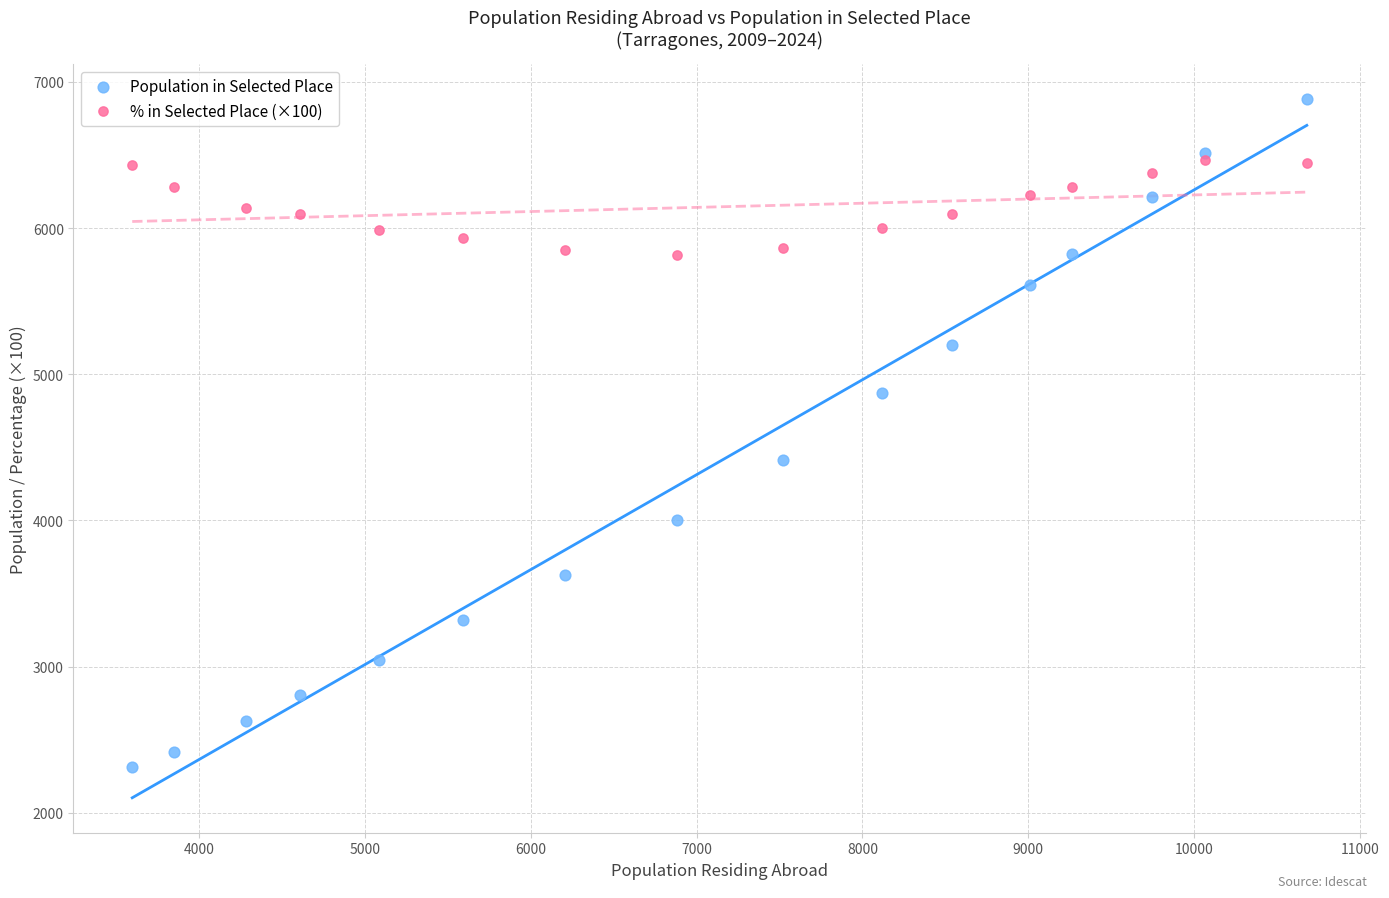

Across all series, what Y value is closest to 4598?

4413